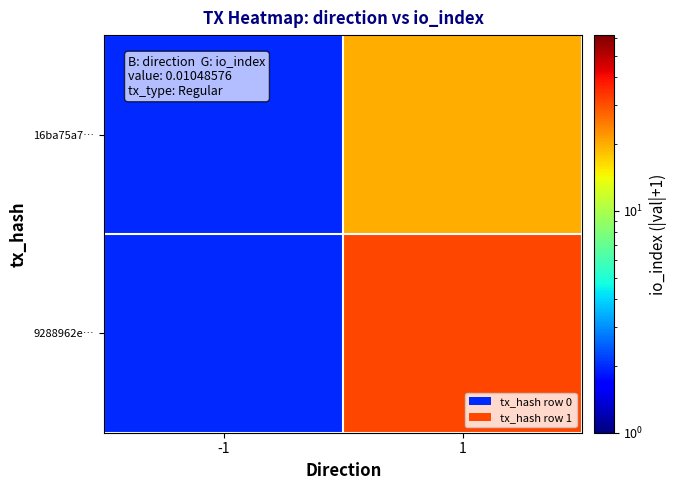

Reading left to right, extract all data points from this chart.

16ba75a7…: -1=2	1=20
9288962e…: -1=2	1=31